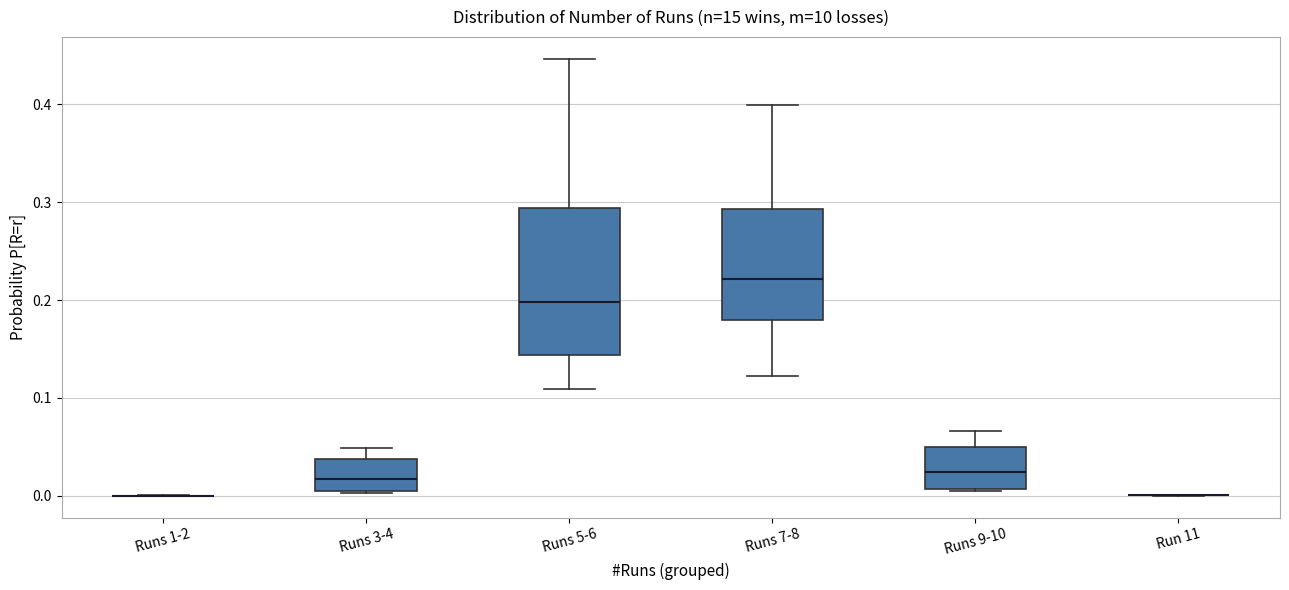

Reading left to right, transcribe this box plot: for each box, give where its median line is, the range the box spans, and where its two whiskers end, as read against the y-axis. The values are not printed on the chart, so give them approximately, as read against the axis.

Runs 1-2: box collapsed to a line at 0.00, whiskers 0.00 to 0.00
Runs 3-4: median 0.02, box 0.00 to 0.04, whiskers 0.00 to 0.05
Runs 5-6: median 0.20, box 0.14 to 0.29, whiskers 0.11 to 0.45
Runs 7-8: median 0.22, box 0.18 to 0.29, whiskers 0.12 to 0.40
Runs 9-10: median 0.02, box 0.01 to 0.05, whiskers 0.00 to 0.07
Run 11: box collapsed to a line at 0.00, whiskers 0.00 to 0.00